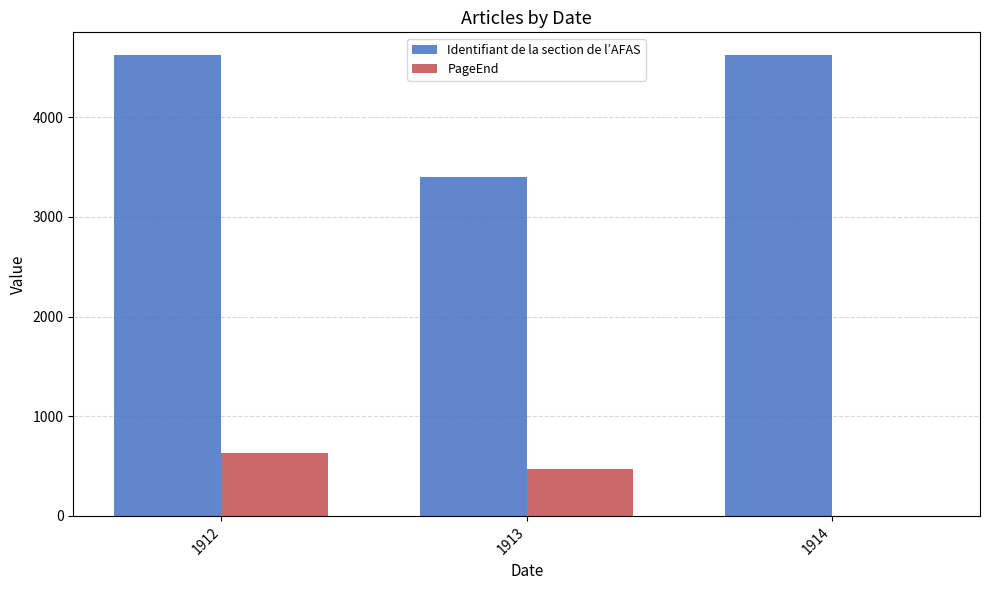

Count the number of categories in the chart.

3